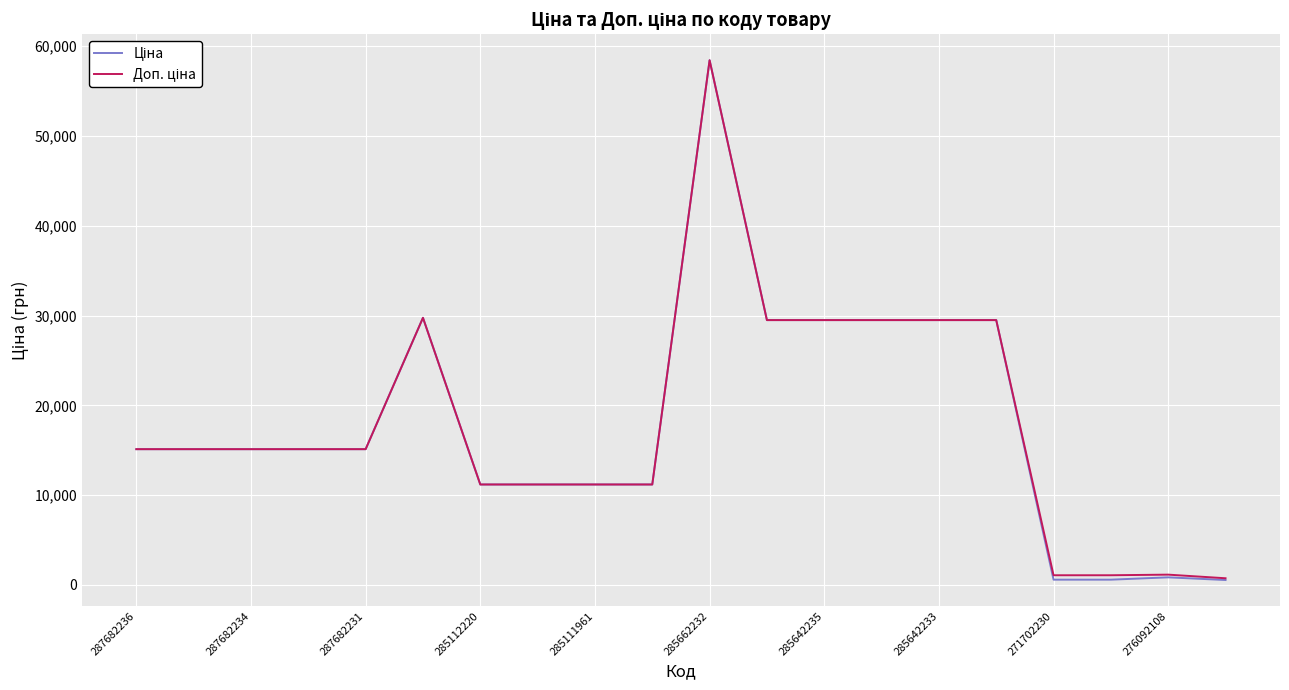

Does the chart have visible grid lines?

Yes